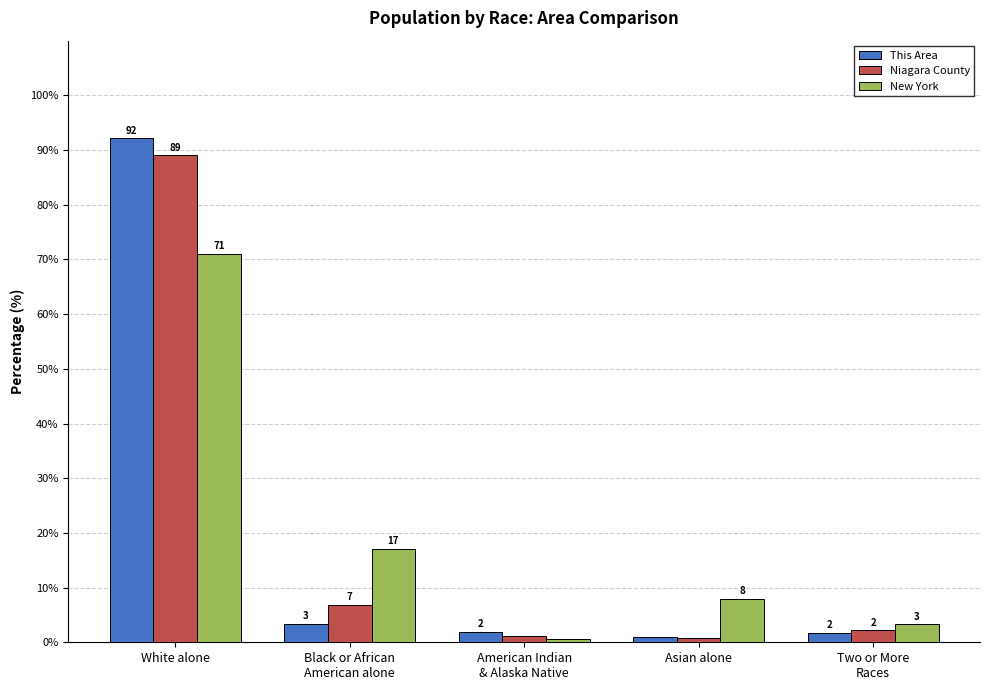

What value does the New York series have at American Indian
& Alaska Native?

0.6